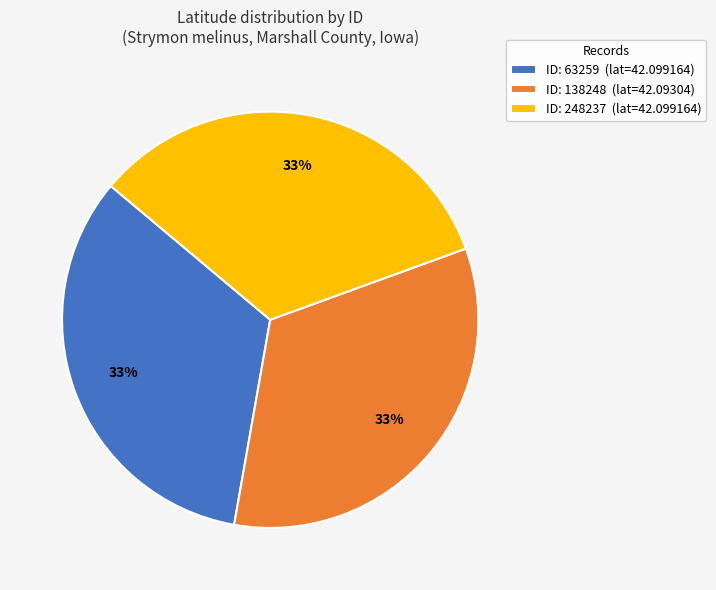

Is there any slice that represents more than half of the pie?

No